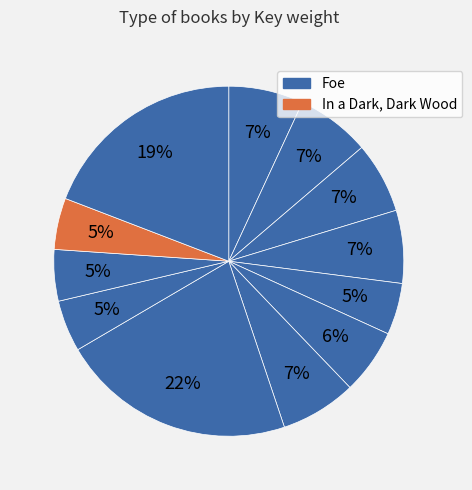

How many slices are in this pie chart?

12